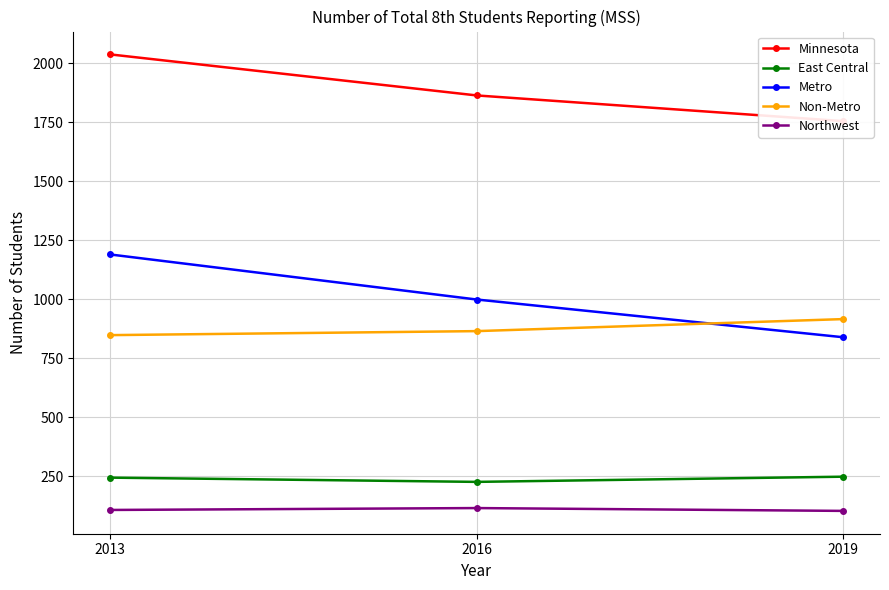

Reading left to right, list all the values displayed in this chart.

Minnesota: 2038	1864	1755
East Central: 244	226	248
Metro: 1190	999	839
Non-Metro: 848	865	916
Northwest: 107	115	103